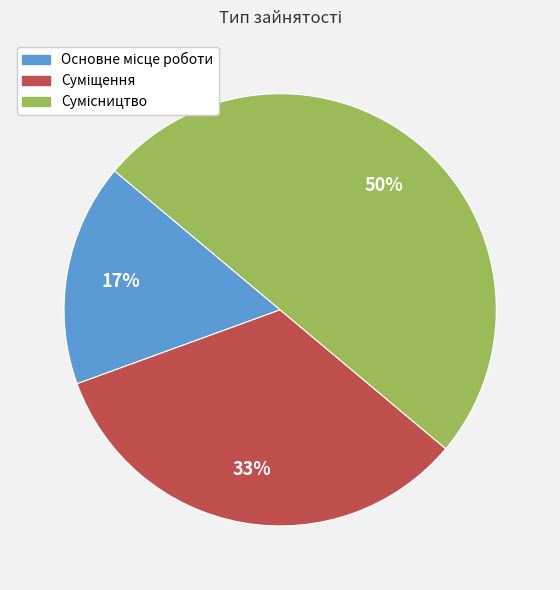

To the nearest percent, what is the difference between the largest and smallest slice percentages?

33%